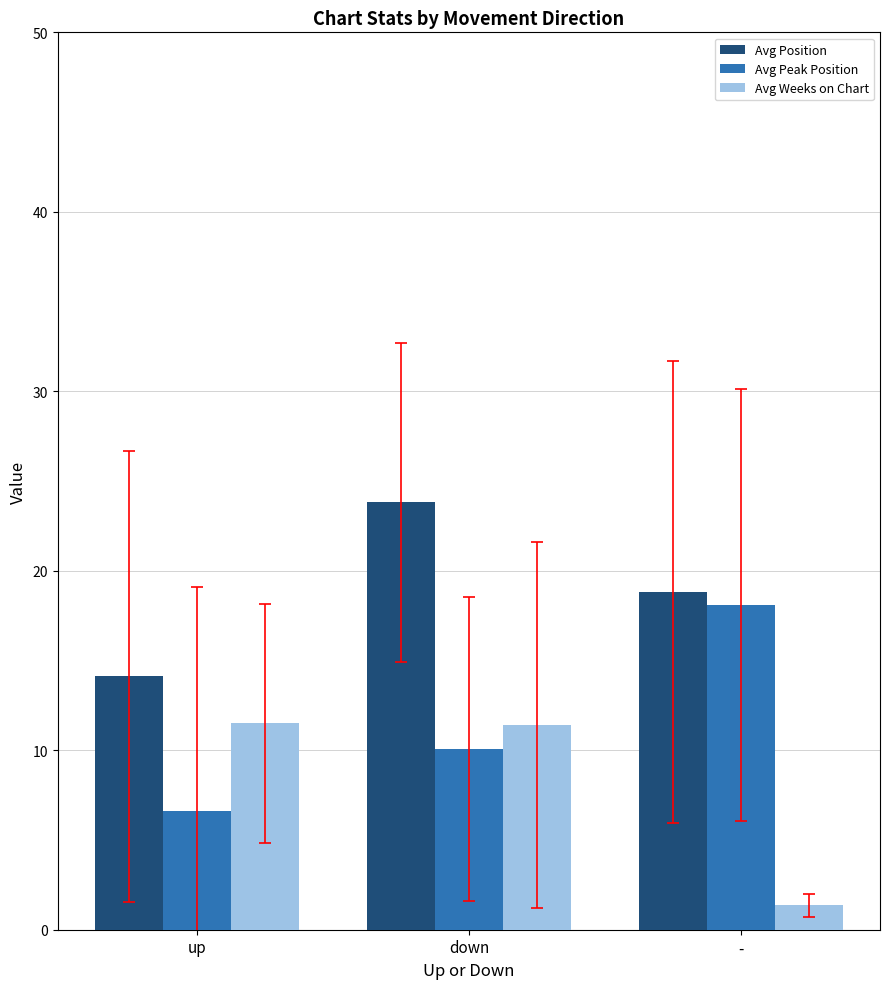

Which series has the widest spread of values?

Avg Peak Position